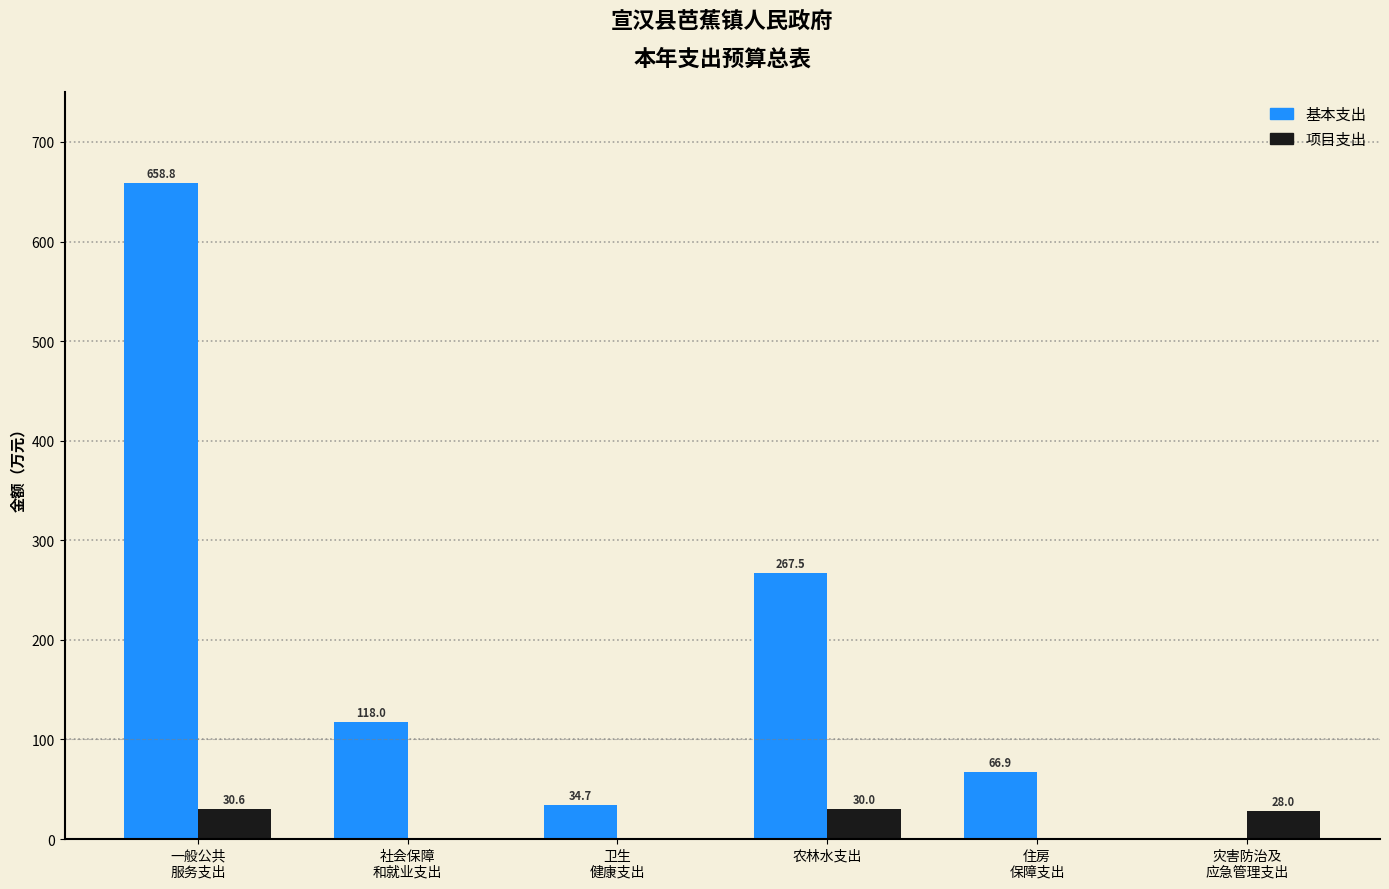

What is the maximum value for 基本支出?

658.8